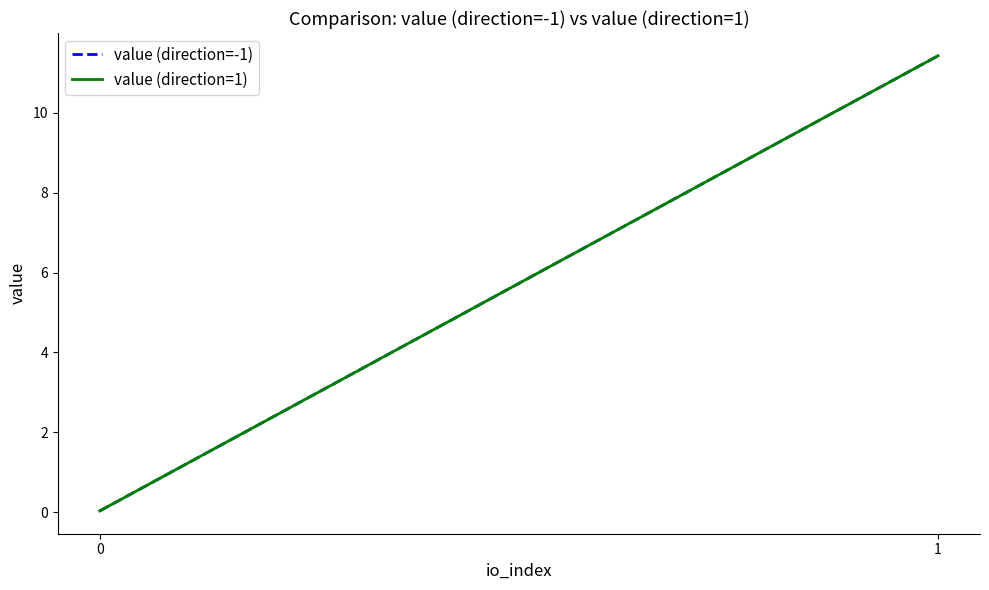

Between 1 and 0, which is larger?

1